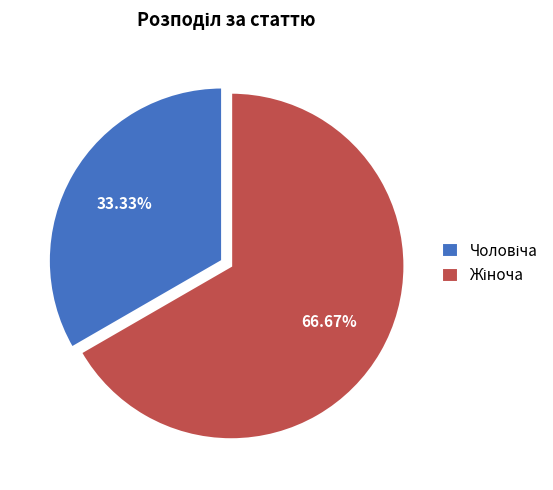

Rank the categories by value from lowest to highest.

Чоловіча, Жіноча